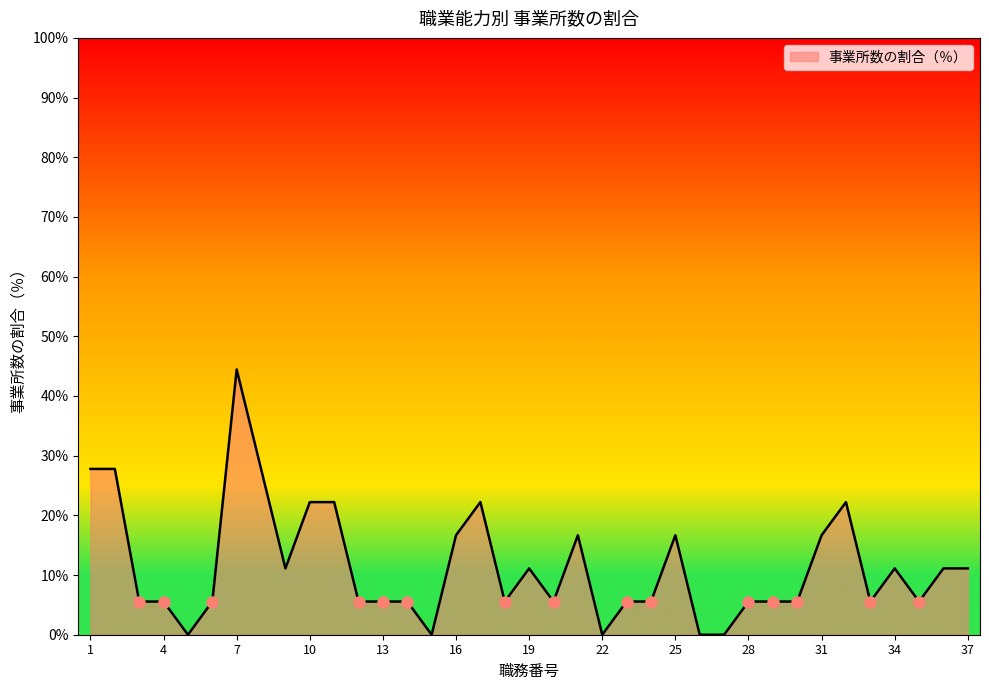

What is the greatest value displayed?

44.4